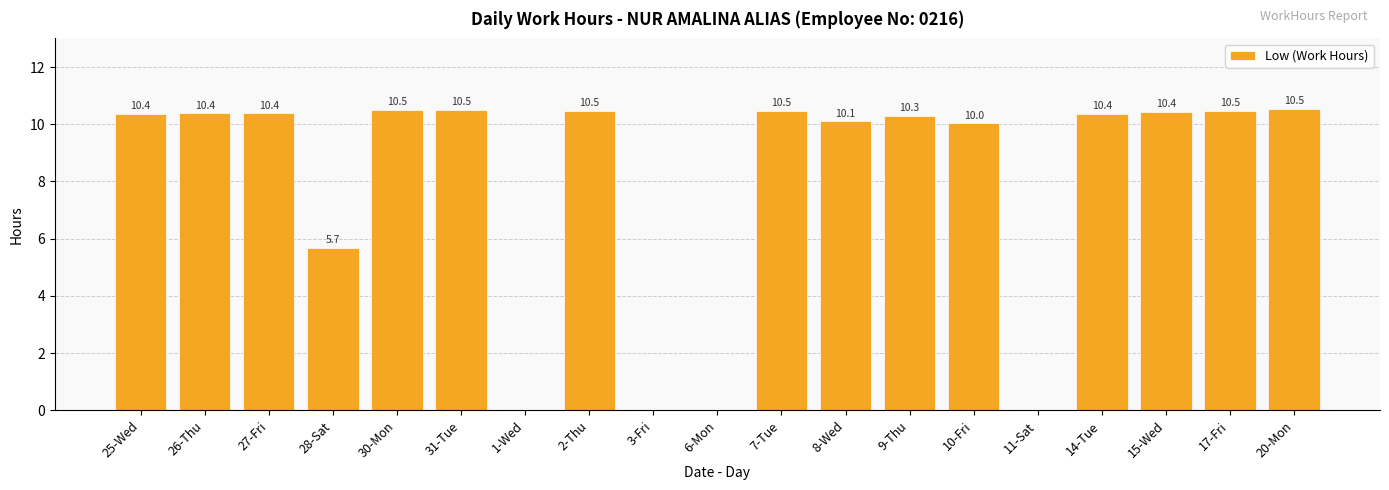

What is the greatest value displayed?

10.5